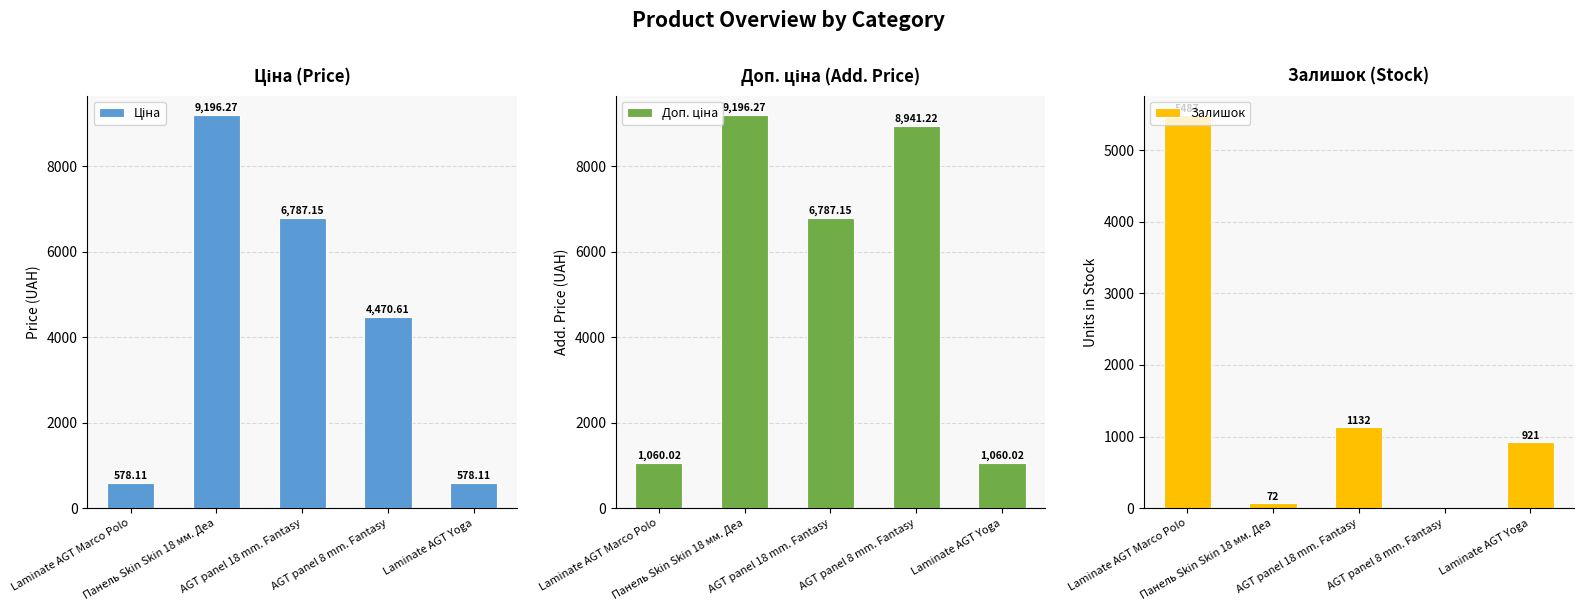

Are the bars grouped side by side (vs. stacked)?

Yes